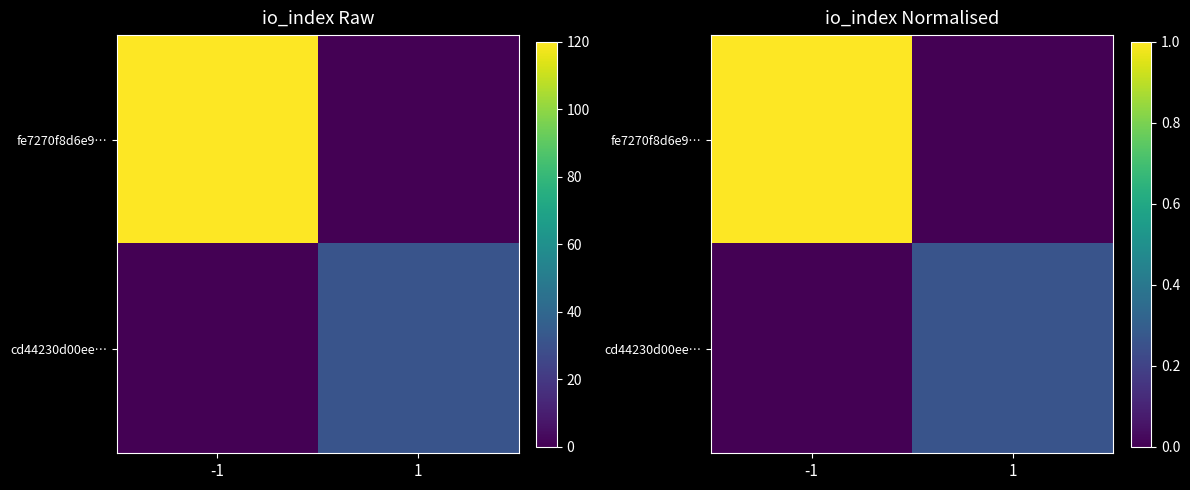

Is it true that fe7270f8d6e9… equals 0.6 at 1?

False